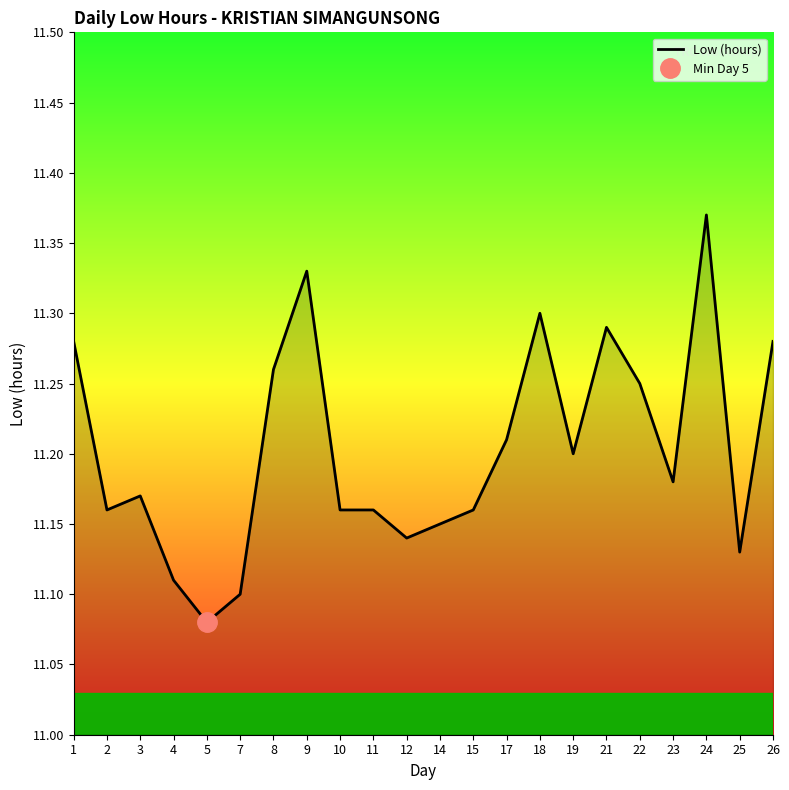

What is the change in value from 7 to 24?

+0.3